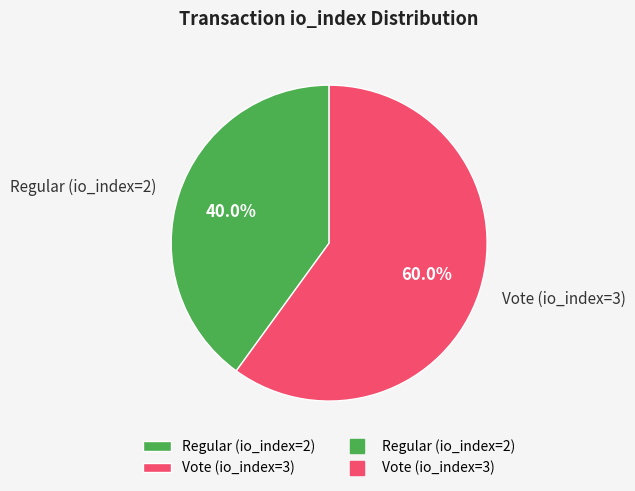

True or false: Vote (io_index=3) accounts for 72% of the total.

False